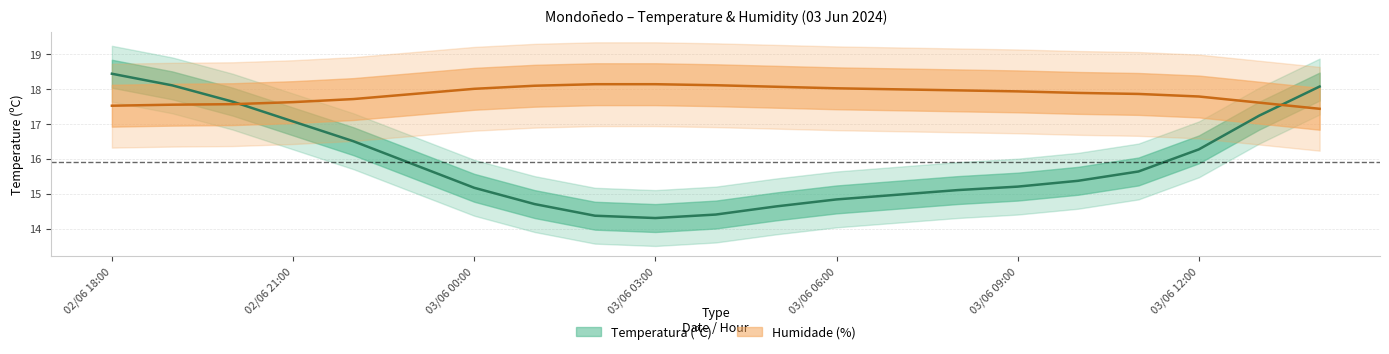

What is the sum of the Humidade (%) values at 03/06 09:00 and 02/06 21:00?

35.5